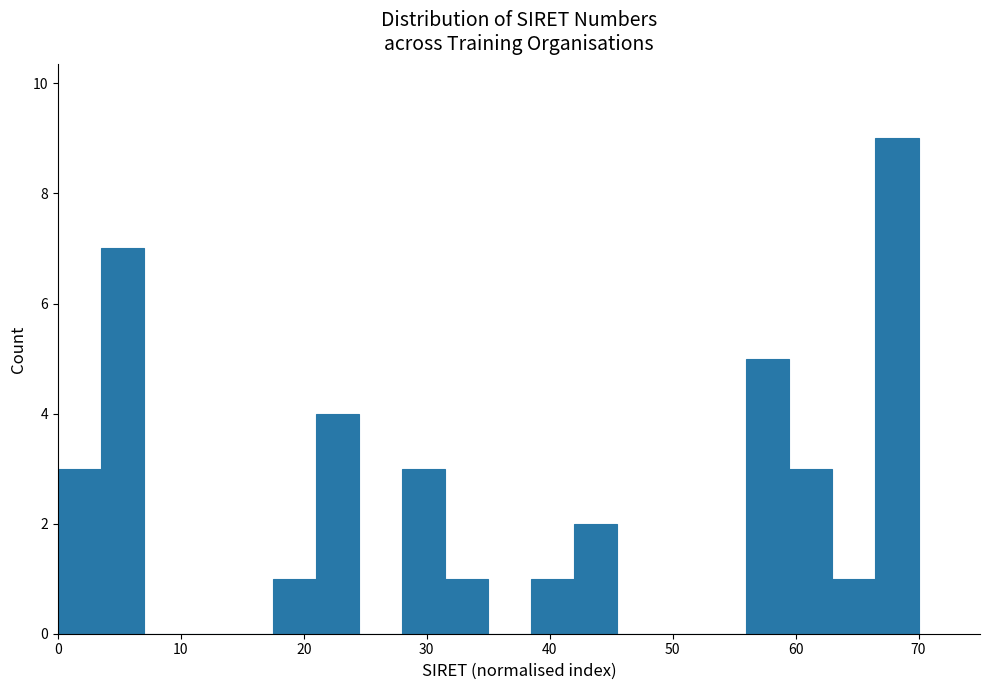

Around what value on the x-axis is the tallest bar? Give the approximate position of its centre, as read against the axis.

68